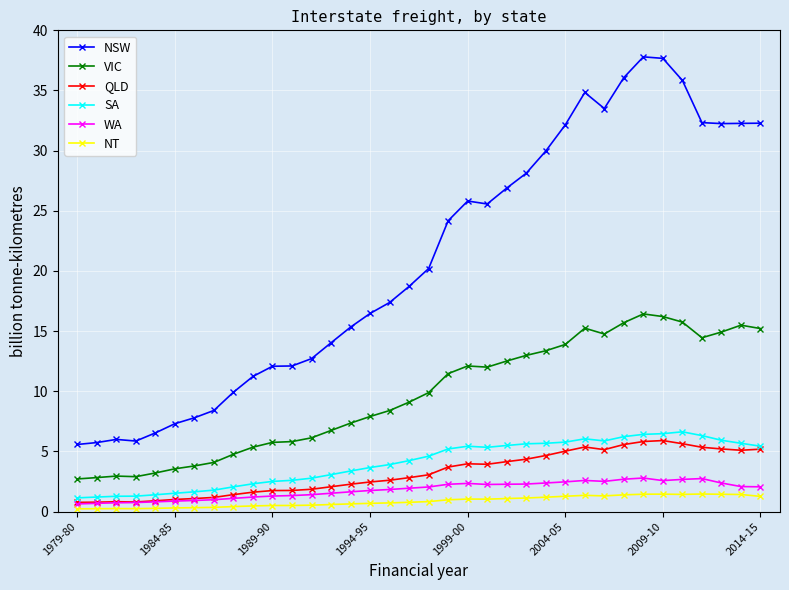

True or false: NSW and SA intersect in this chart.

False